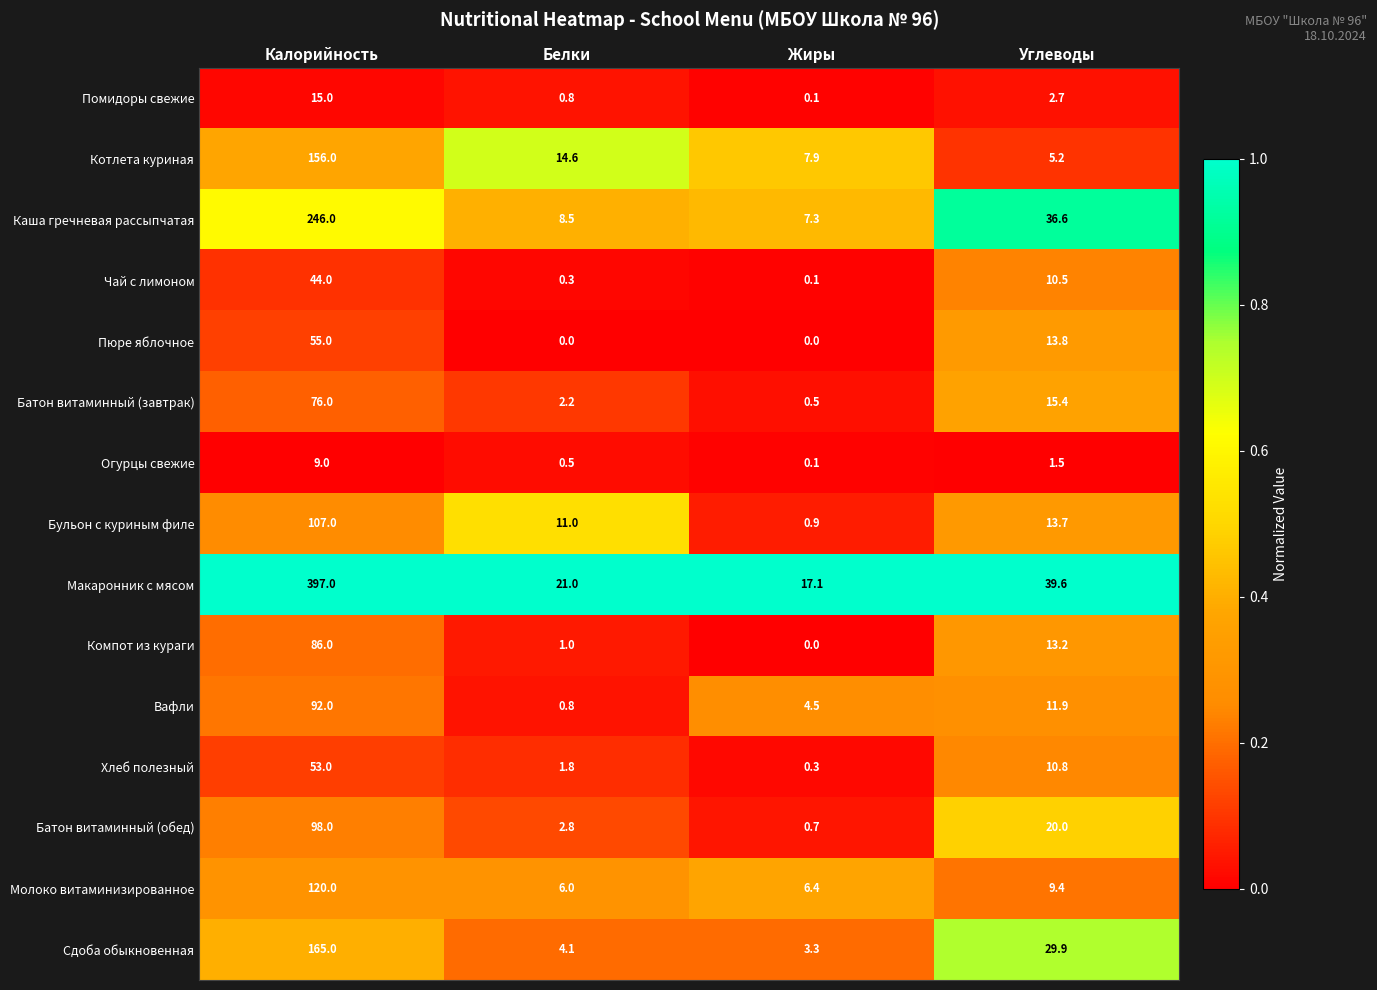

Is it true that Хлеб полезный equals 7.3 at Углеводы?

False